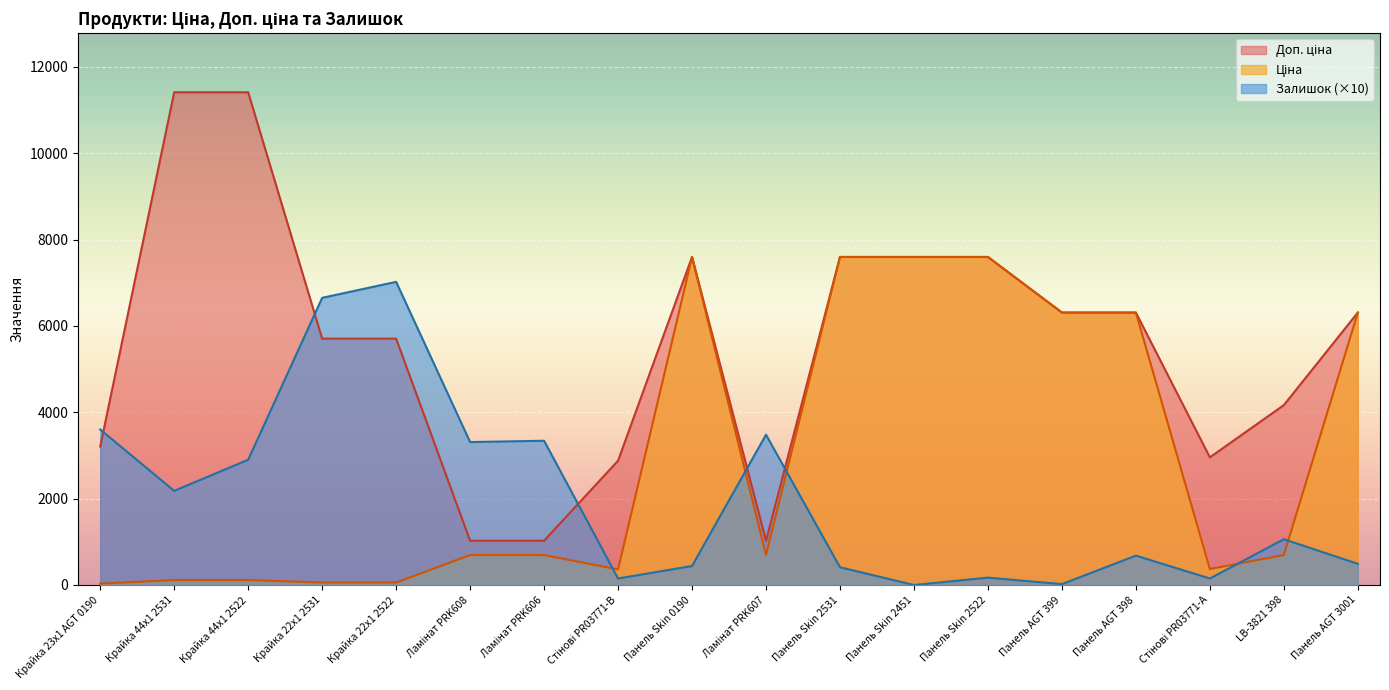

True or false: Доп. ціна and Ціна cross at least once.

False